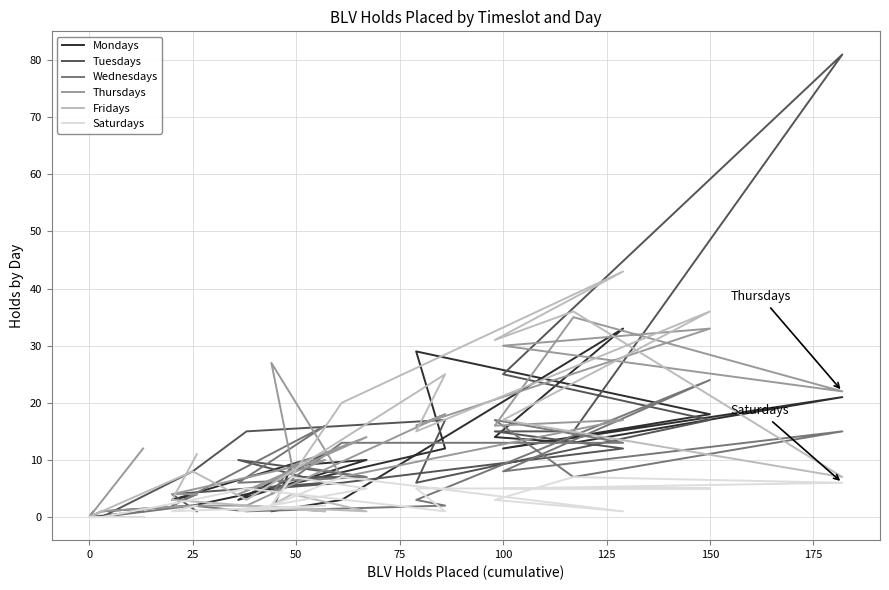

How many intersections are there between Mondays and Fridays?

7